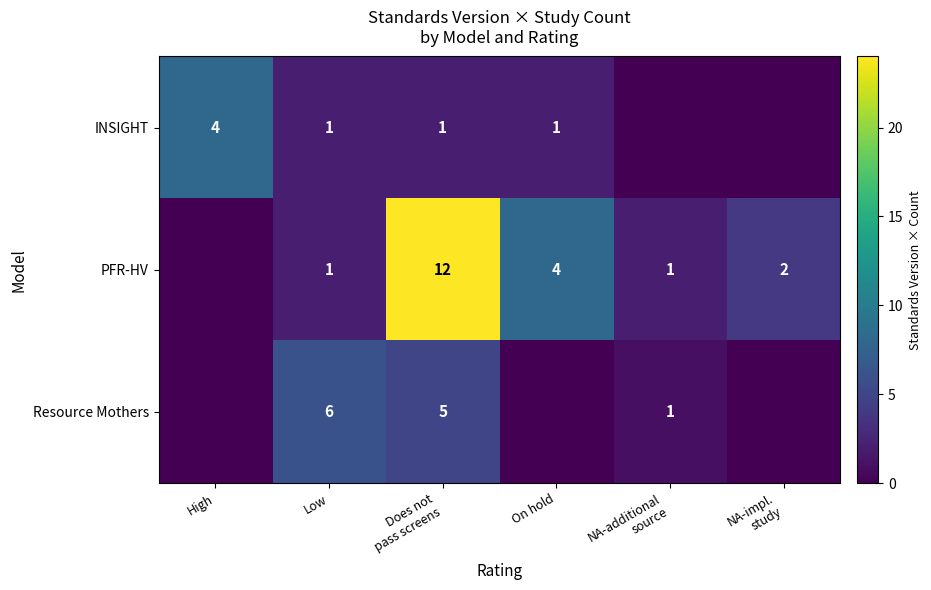

The value of INSIGHT at Low is 2. True or false?

False